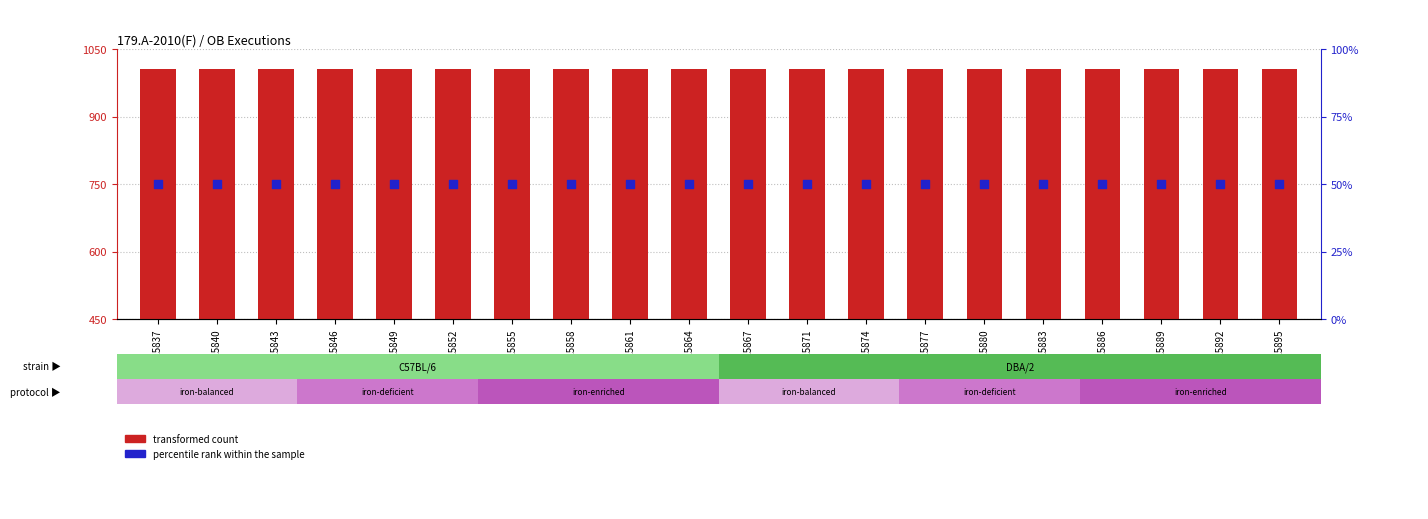

Which series contains the highest Y value?

transformed count